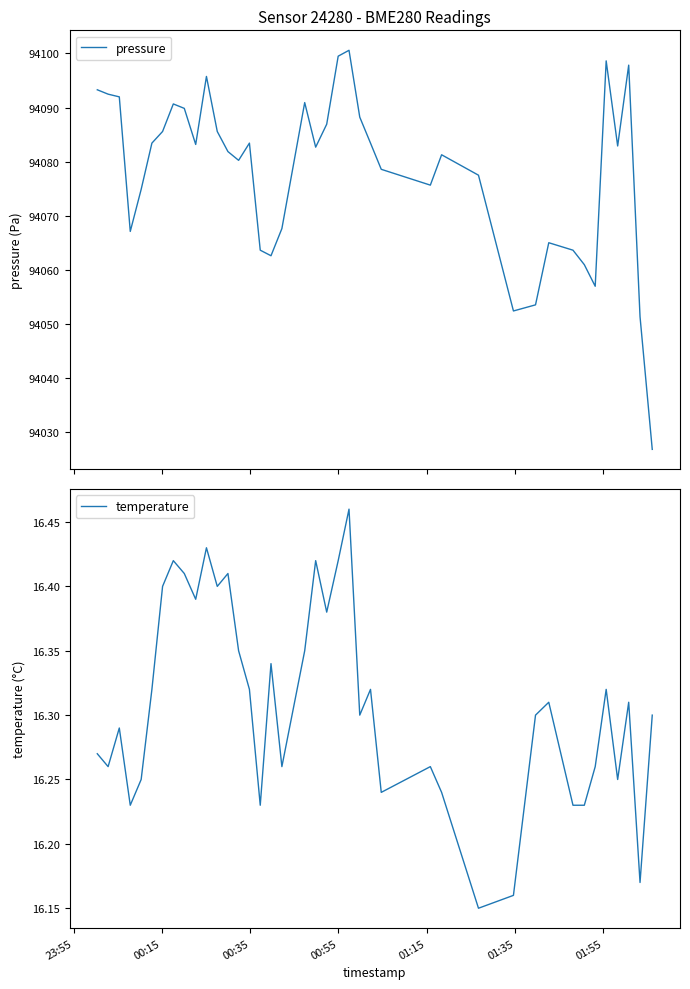

What is the minimum value for pressure?

94026.7